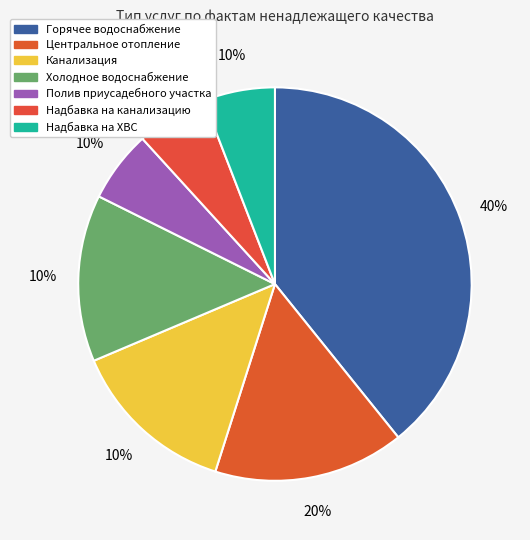

The Горячее водоснабжение slice represents 44% of the pie. True or false?

False